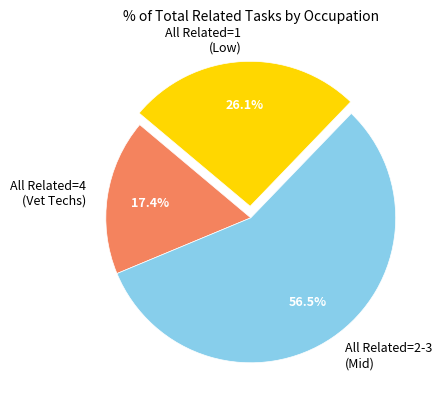

Between All Related=2-3 (Mid) and All Related=4 (Vet Techs), which is larger?

All Related=2-3 (Mid)